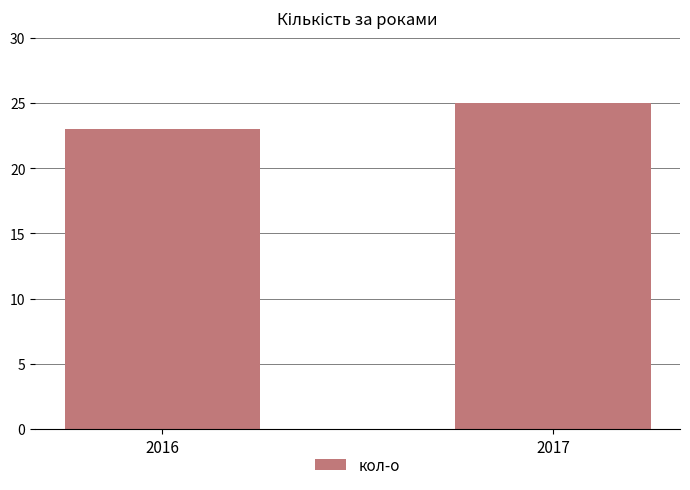

The value at 2016 is 9. True or false?

False